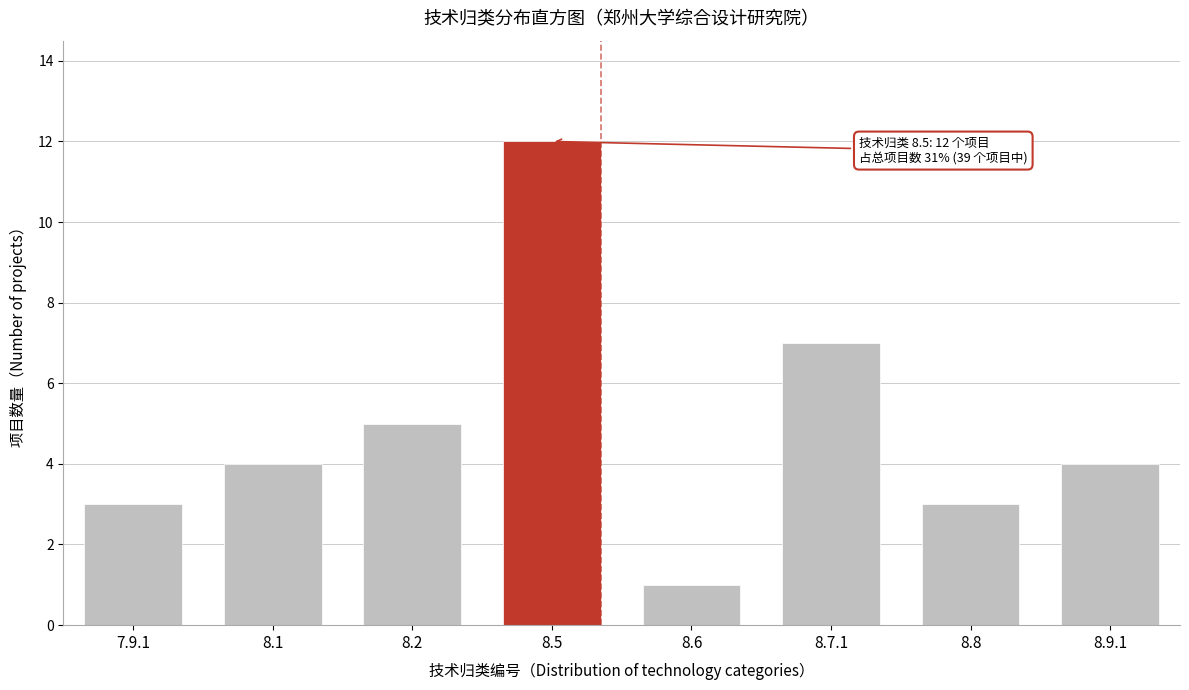

Reading left to right, transcribe all the data shown in this chart.

7.9.1=3	8.1=4	8.2=5	8.5=12	8.6=1	8.7.1=7	8.8=3	8.9.1=4